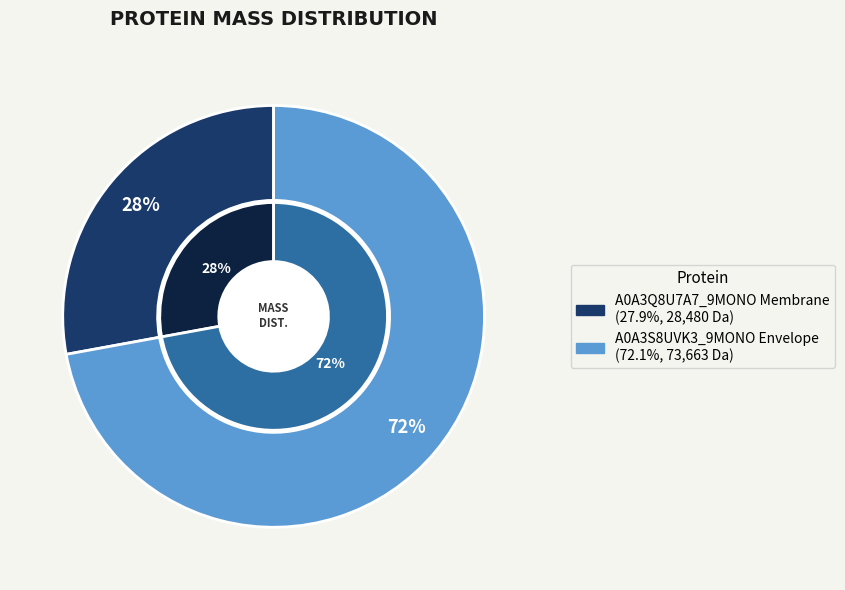

What percentage do A0A3S8UVK3_9MONO Envelope and A0A3Q8U7A7_9MONO Membrane together represent?

100.0%